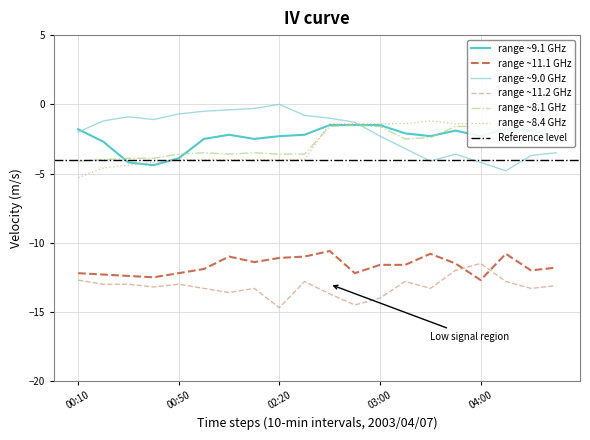

Is it true that range ~11.1 GHz equals -11.6 at 03:00?

True